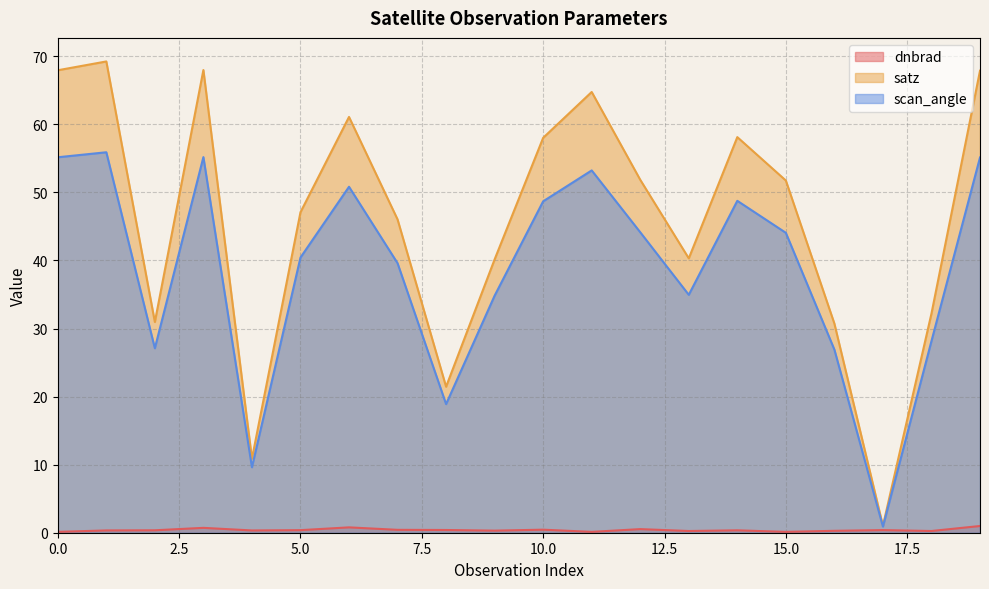

What is the sum of the satz values at 1 and 13?

109.5